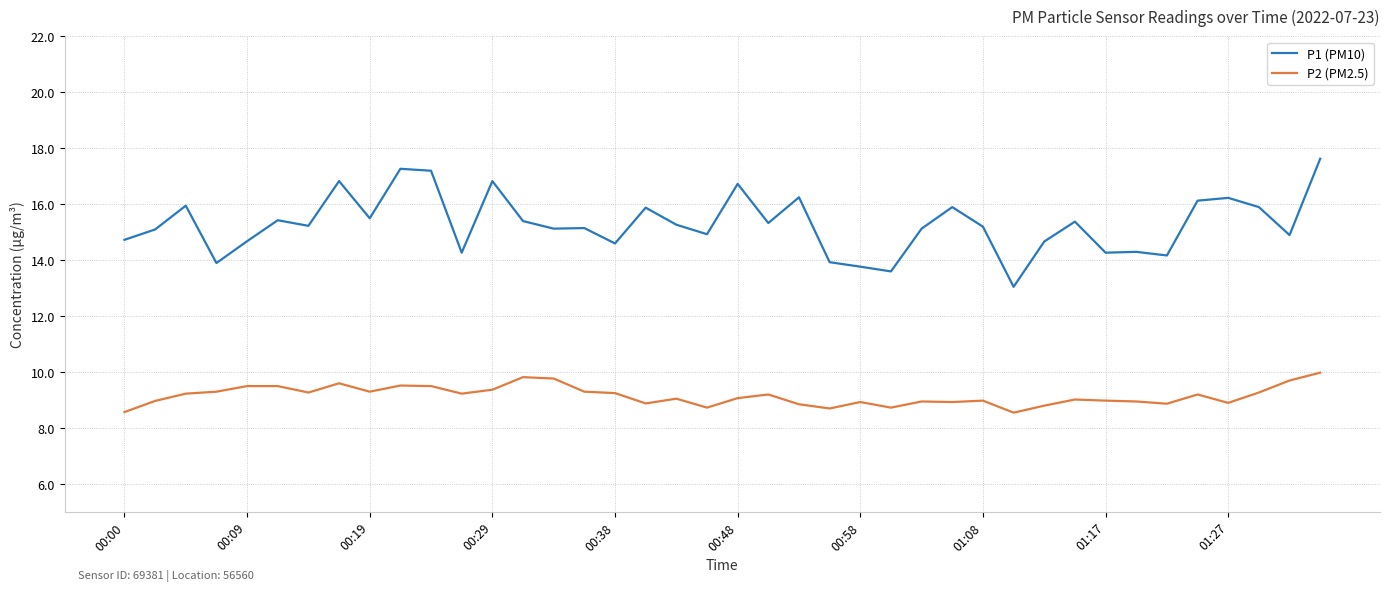

Is this an area chart (filled region under the line)?

No